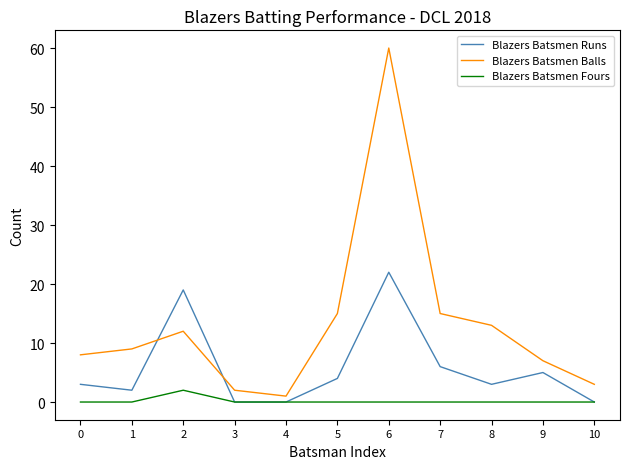

True or false: Blazers Batsmen Runs has a value of 11 at 6.

False